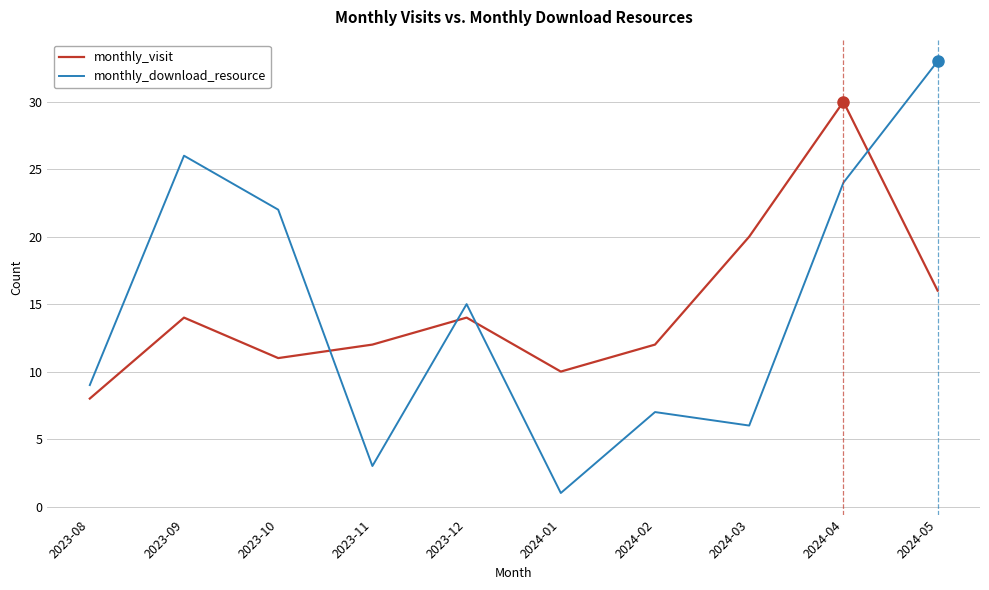

How many lines are shown in the chart?

2